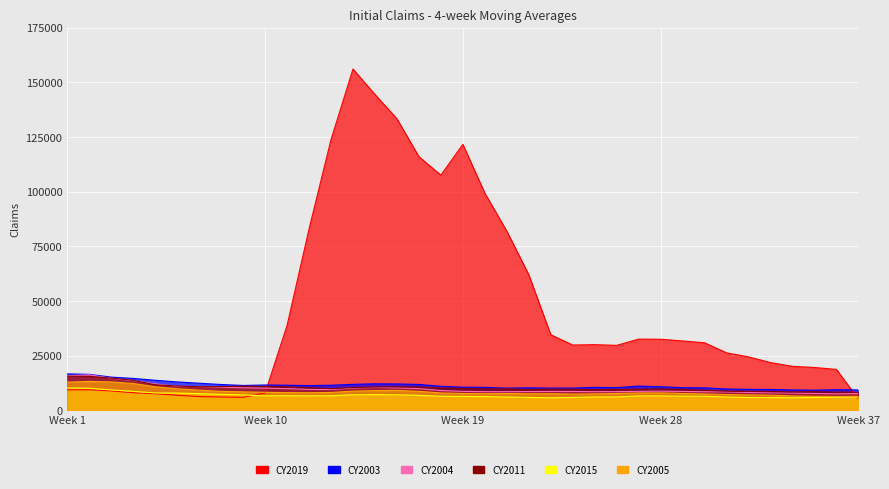

What is the sum of the CY2015 values at 8 and 18?

13846.8